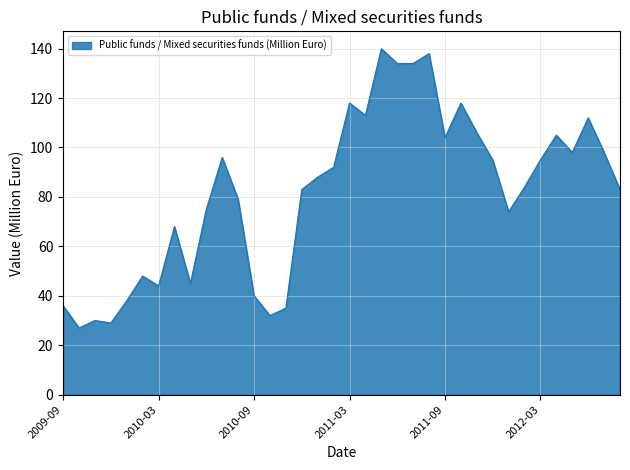

What is the average value?

82